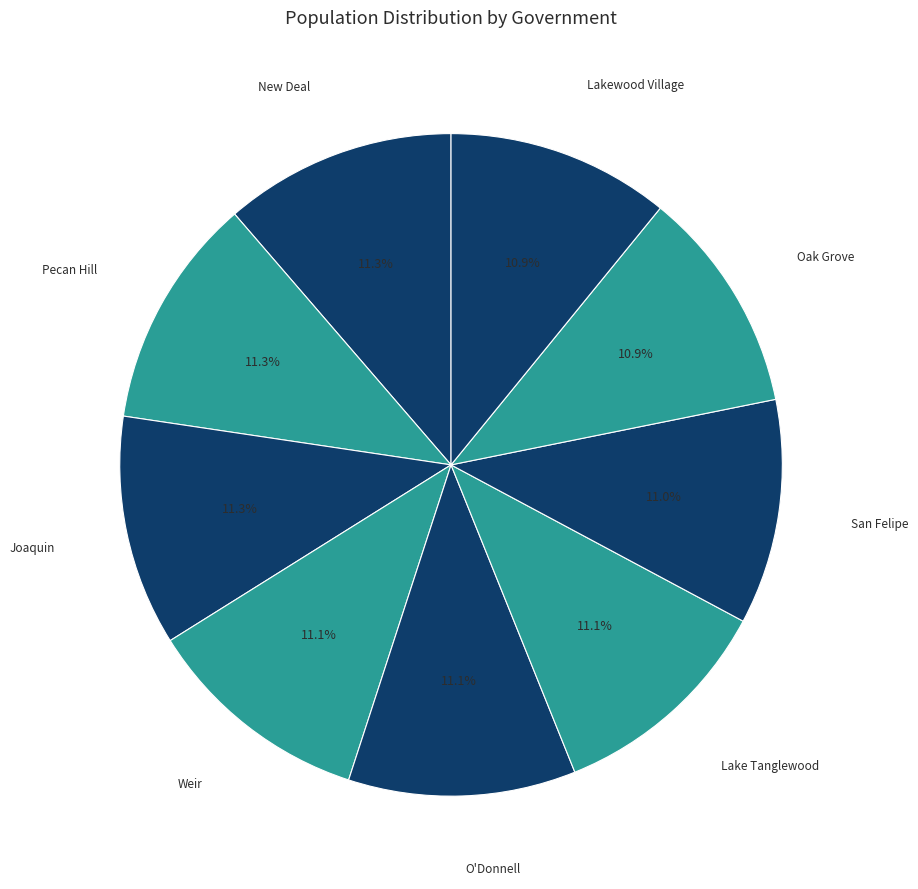

Rank the categories by value from lowest to highest.

Lakewood Village, Oak Grove, San Felipe, Lake Tanglewood, Weir, O'Donnell, Joaquin, Pecan Hill, New Deal